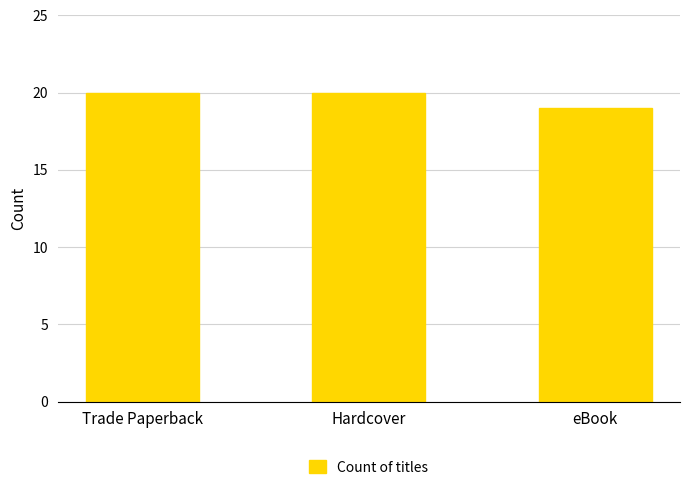

What is the sum of the values at Hardcover and eBook?

39